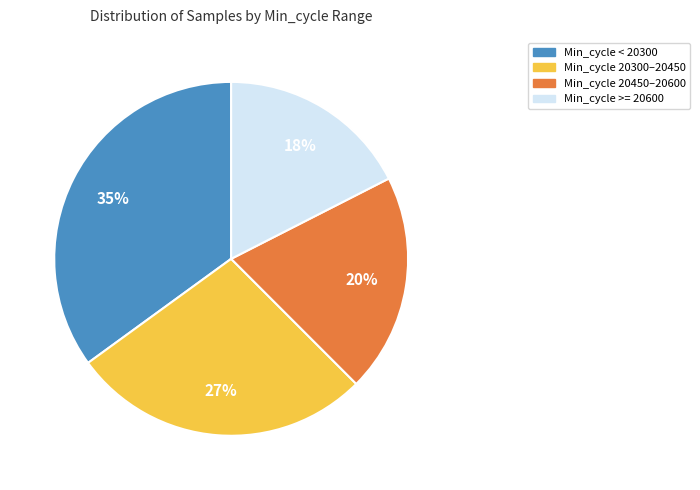

To the nearest percent, what is the average slice percentage?

25%